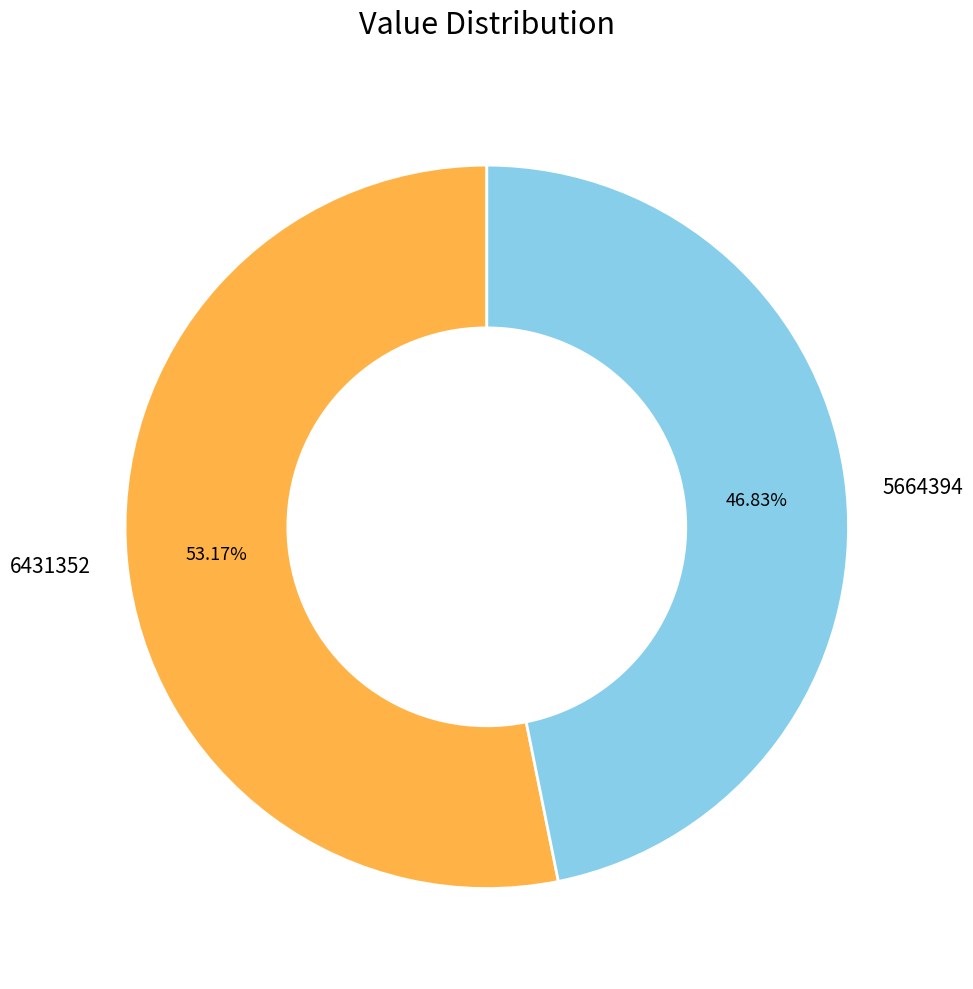

Count the number of slices in the pie.

2